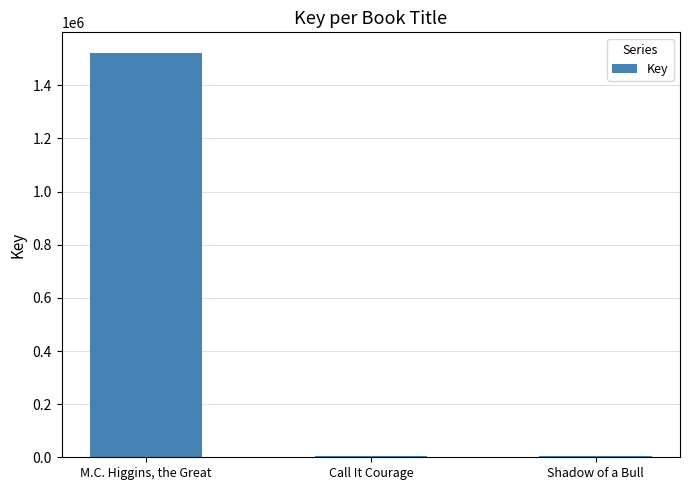

At which category does the chart reach its peak across all series?

M.C. Higgins, the Great